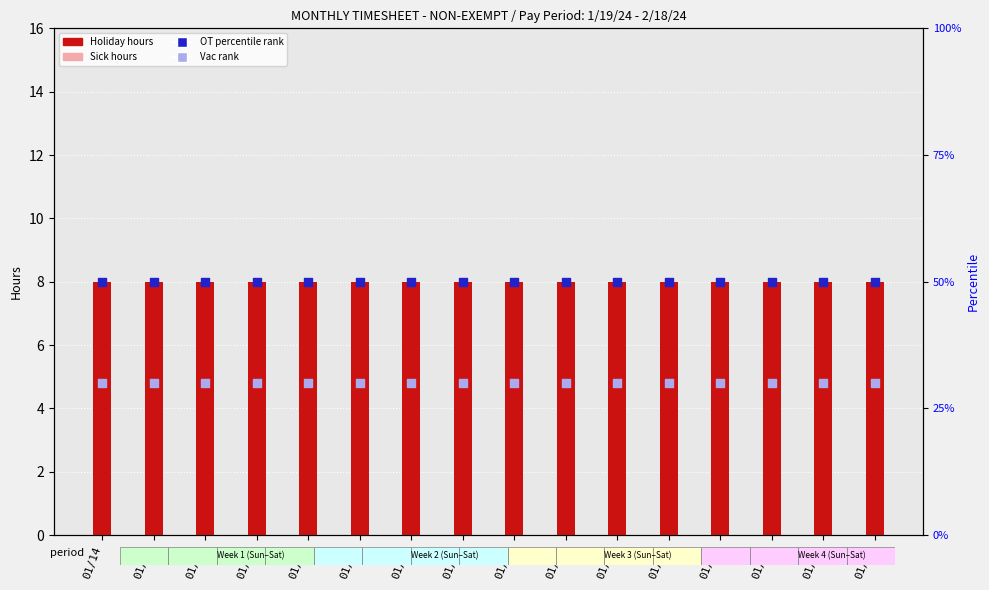

At which category is the sum across all series the highest?

01/14